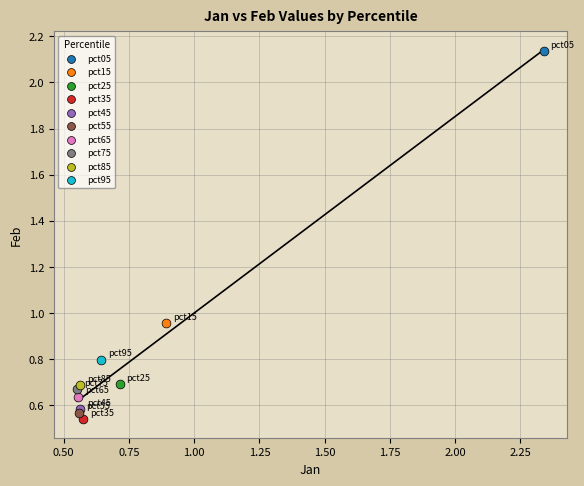

What are all the series names shown in the legend?

pct05, pct15, pct25, pct35, pct45, pct55, pct65, pct75, pct85, pct95